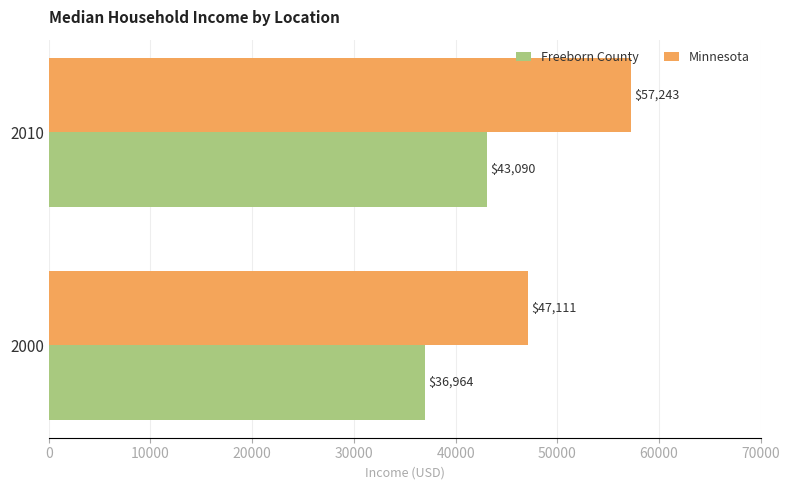

At which category is the sum across all series the highest?

2010